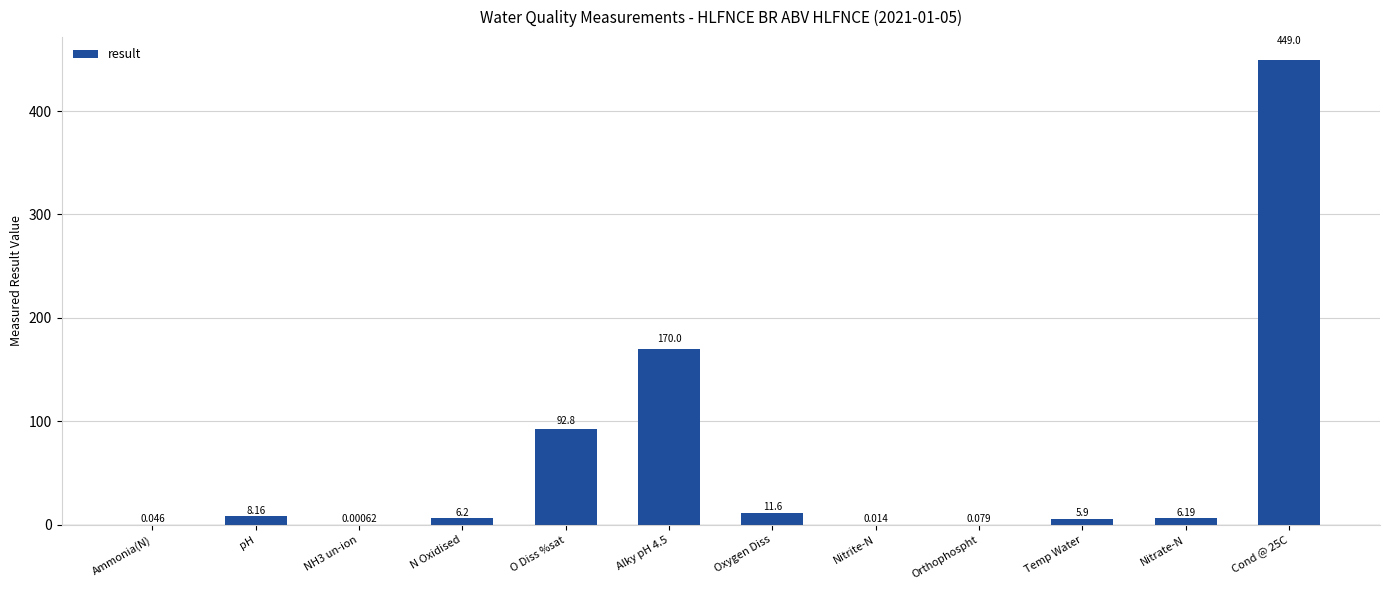

At which label does the data first exceed 6?

pH